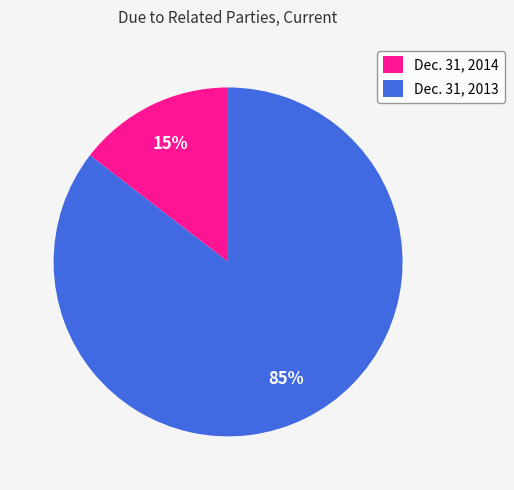

What is the smallest slice in the pie chart?

Dec. 31, 2014